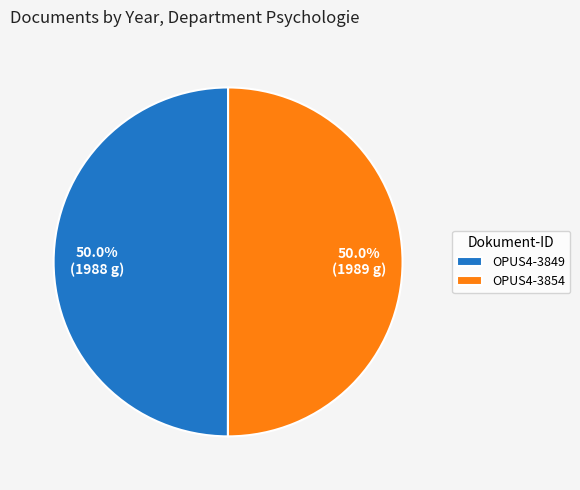

How many segments does this pie chart have?

2